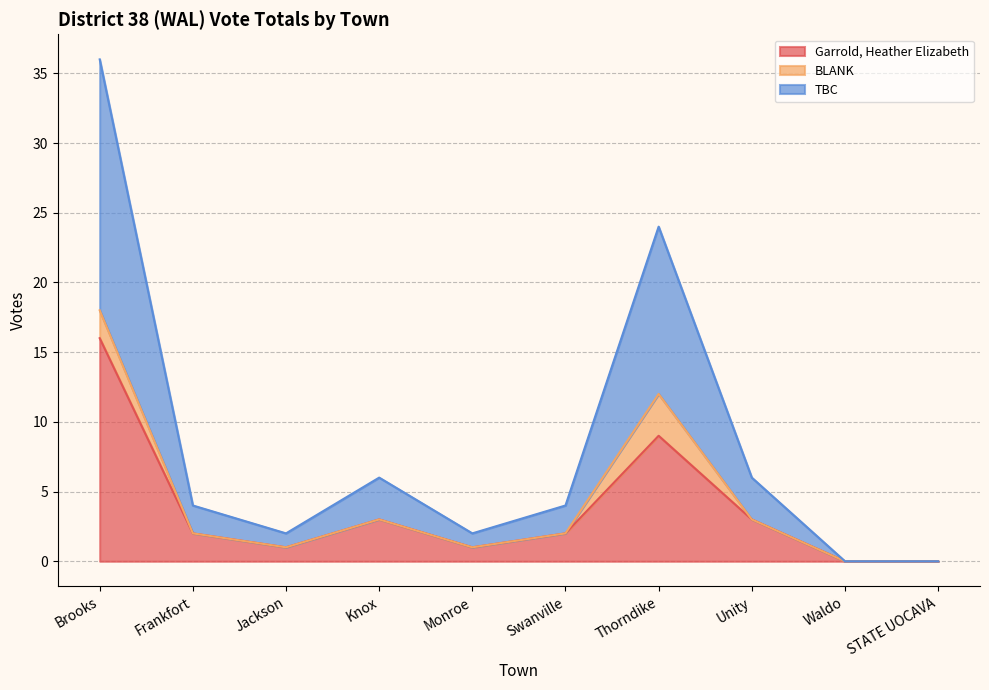

How many interior local valleys does the Garrold, Heather Elizabeth series have?

2